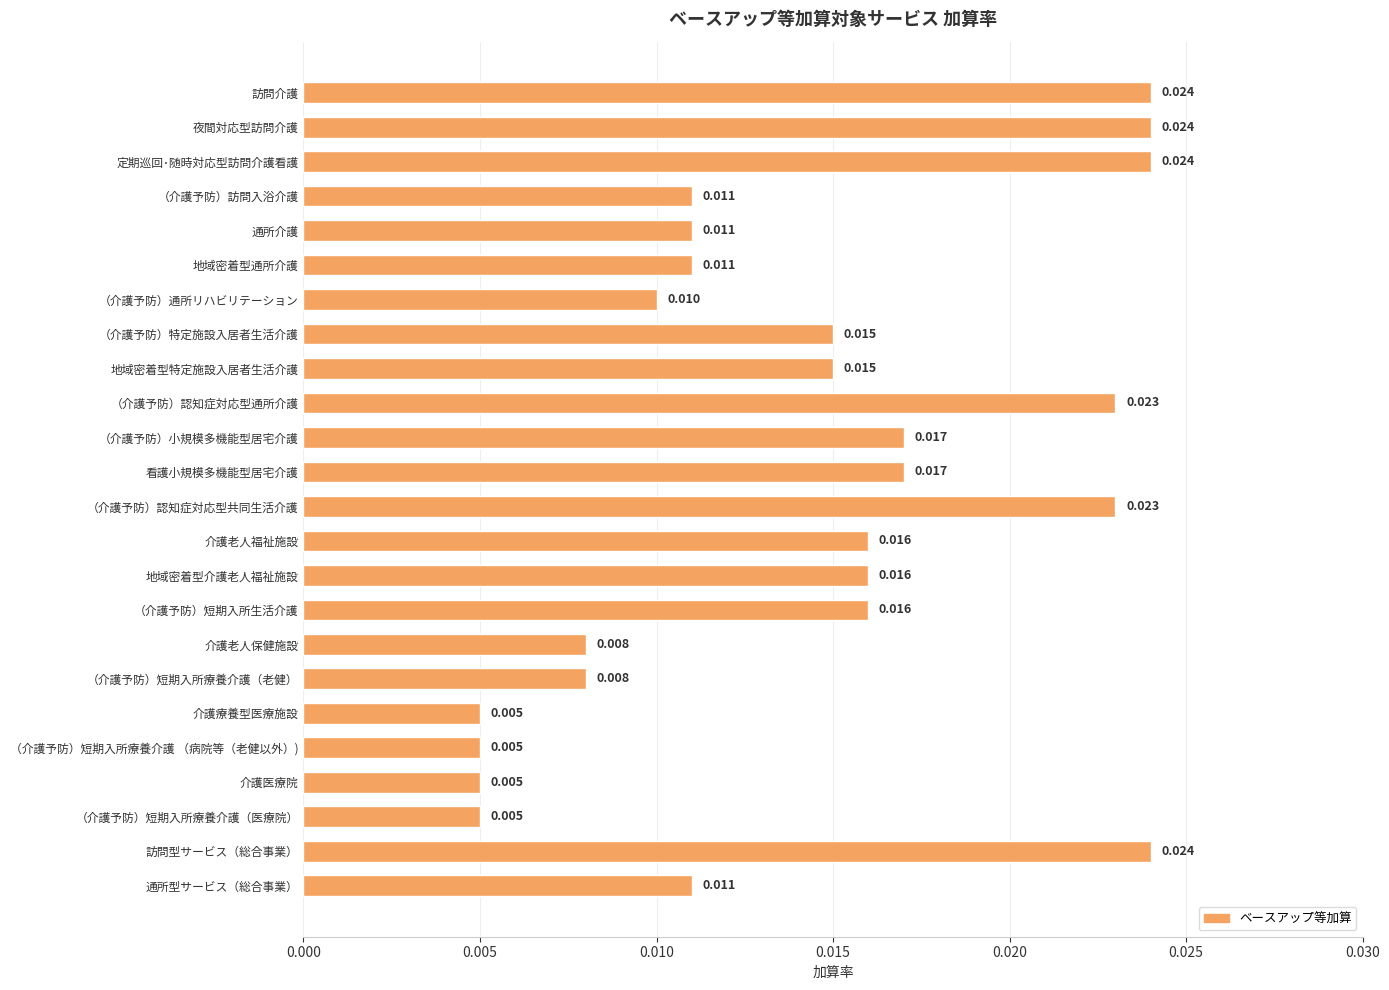

Between 看護小規模多機能型居宅介護 and （介護予防）短期入所生活介護, which is larger?

看護小規模多機能型居宅介護